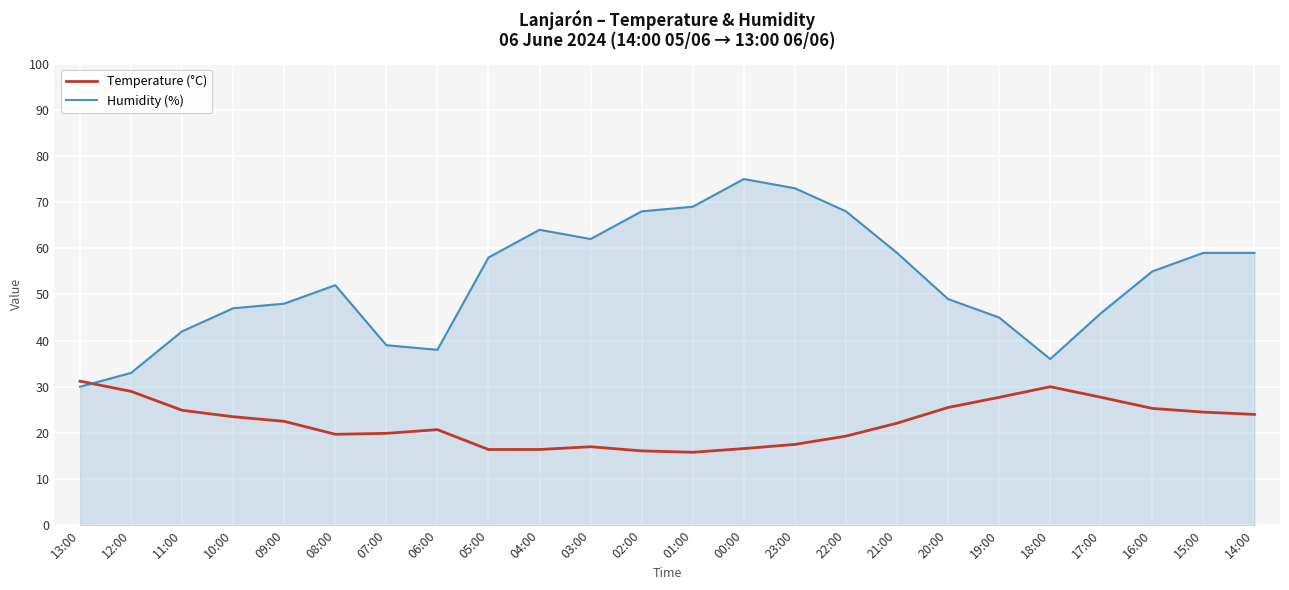

What position from the right is 07:00?

18